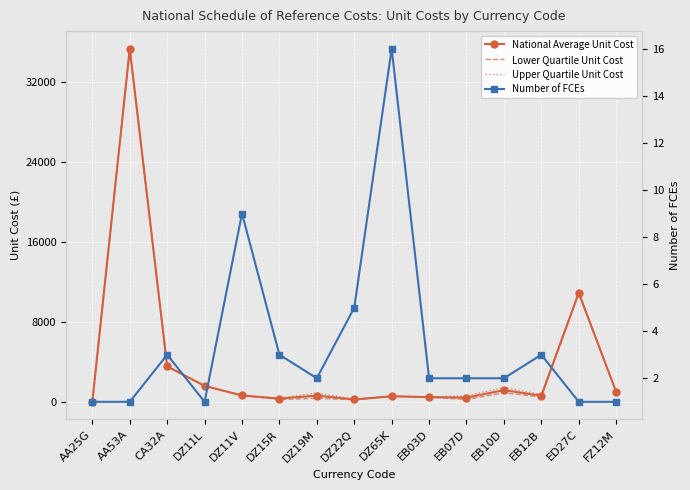

What is the difference between the Upper Quartile Unit Cost values at EB07D and DZ11L?

982.8